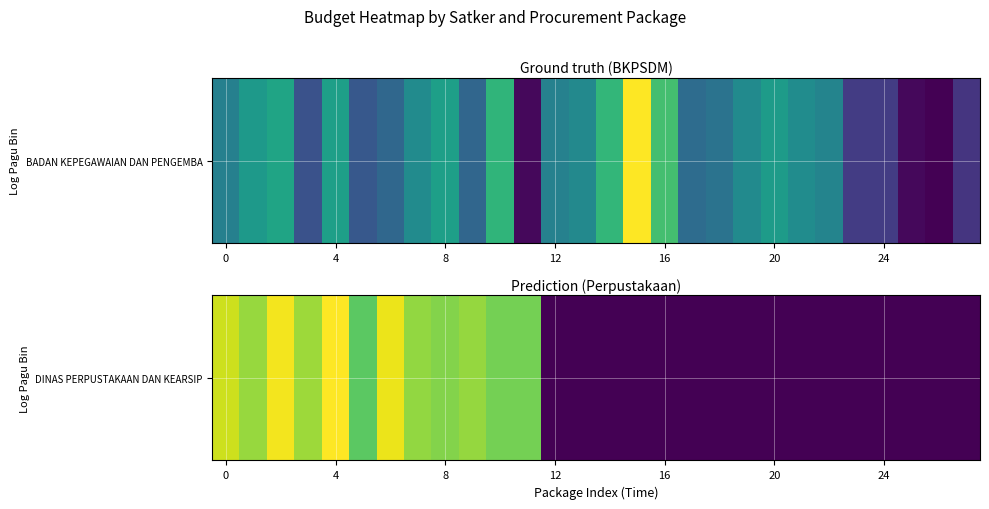

Reading left to right, what are all the values shown in this chart?

17.9	16.4	19.1	16.5	19.4	14.5	18.8	16.2	15.8	16.3	15.3	15.3	0.0	0.0	0.0	0.0	0.0	0.0	0.0	0.0	0.0	0.0	0.0	0.0	0.0	0.0	0.0	0.0